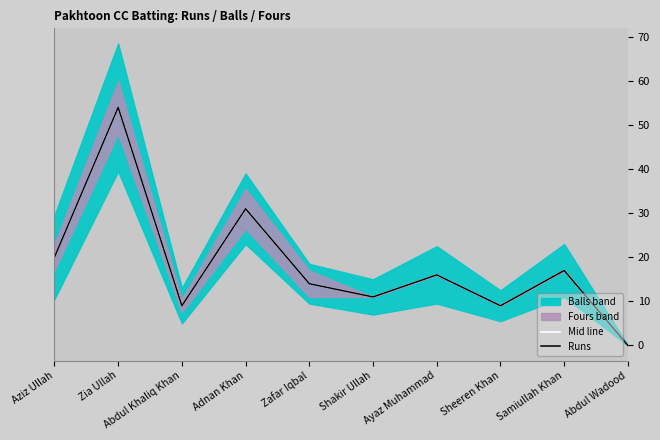

The value of Mid line at Samiullah Khan is 31. True or false?

False